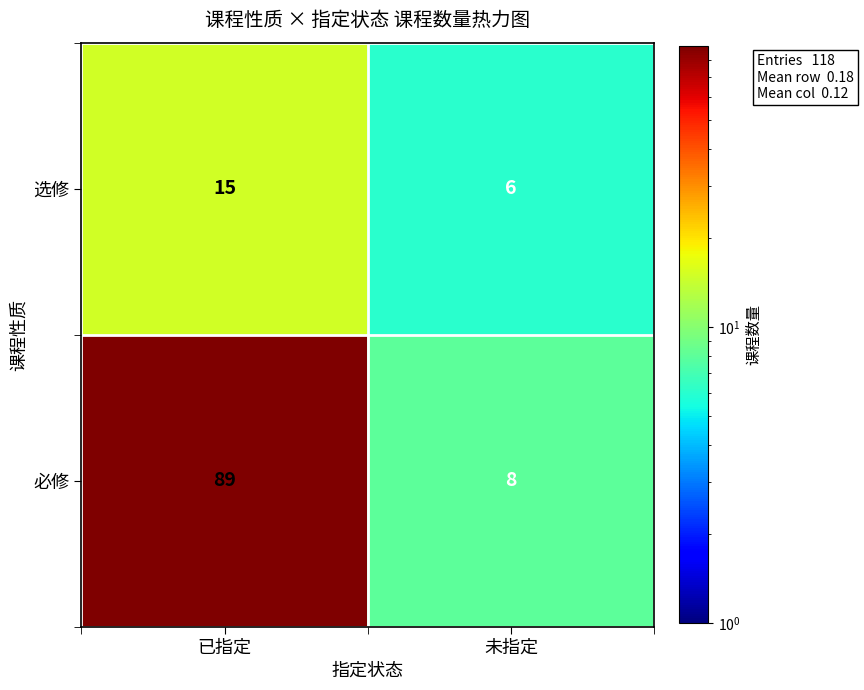

Reading right to left, list all the values displayed in this chart.

选修: 6	15
必修: 8	89